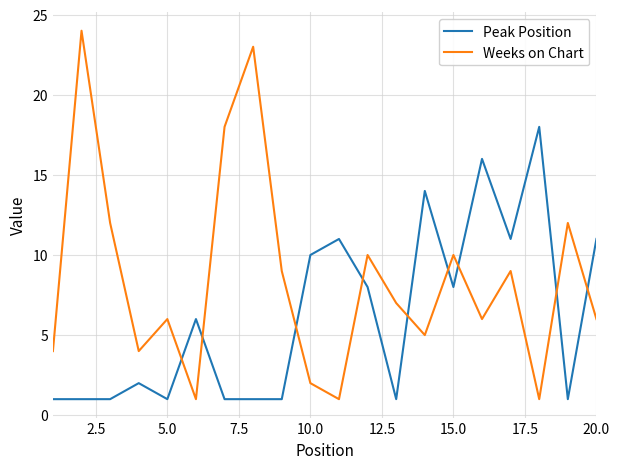

What is the difference between the maximum and second lowest values in the Weeks on Chart series?

23